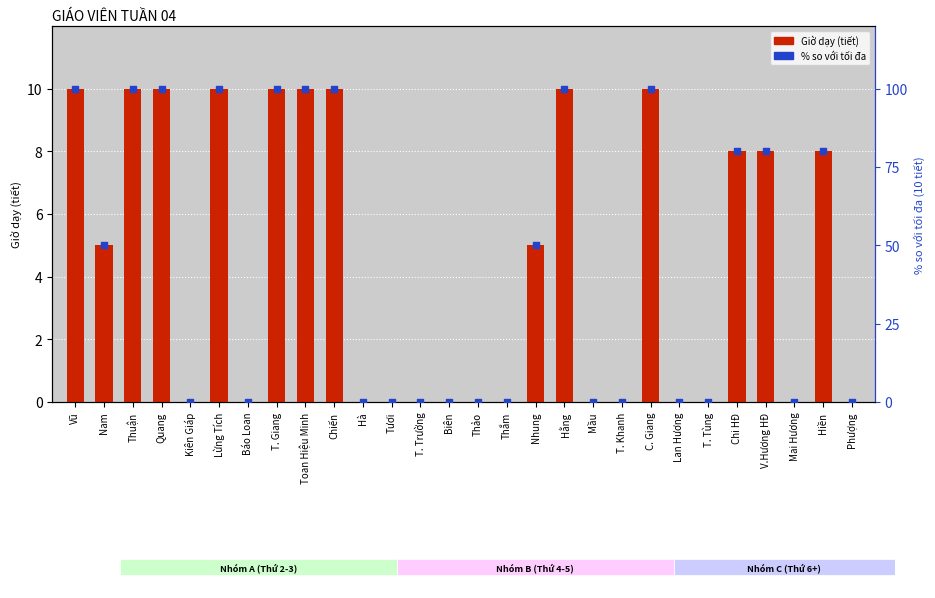

Which series reaches the maximum Y coordinate?

% so với tối đa